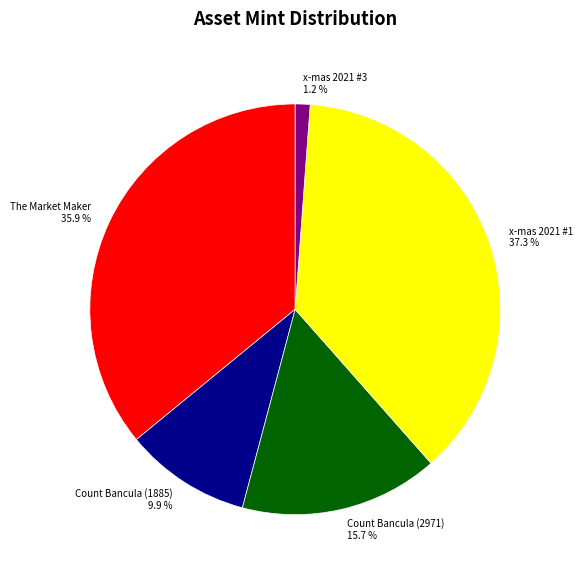

To the nearest percent, what percentage of the pie is x-mas 2021 #1?

37%